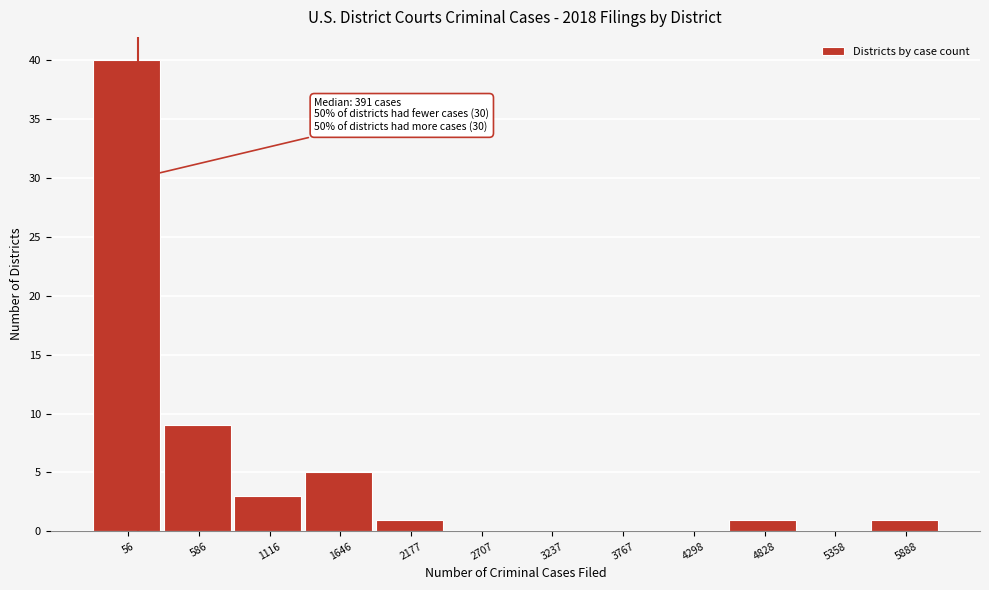

Reading right to left, extract all data points from this chart.

5888=1	5358=0	4828=1	4298=0	3767=0	3237=0	2707=0	2177=1	1646=5	1116=3	586=9	56=40